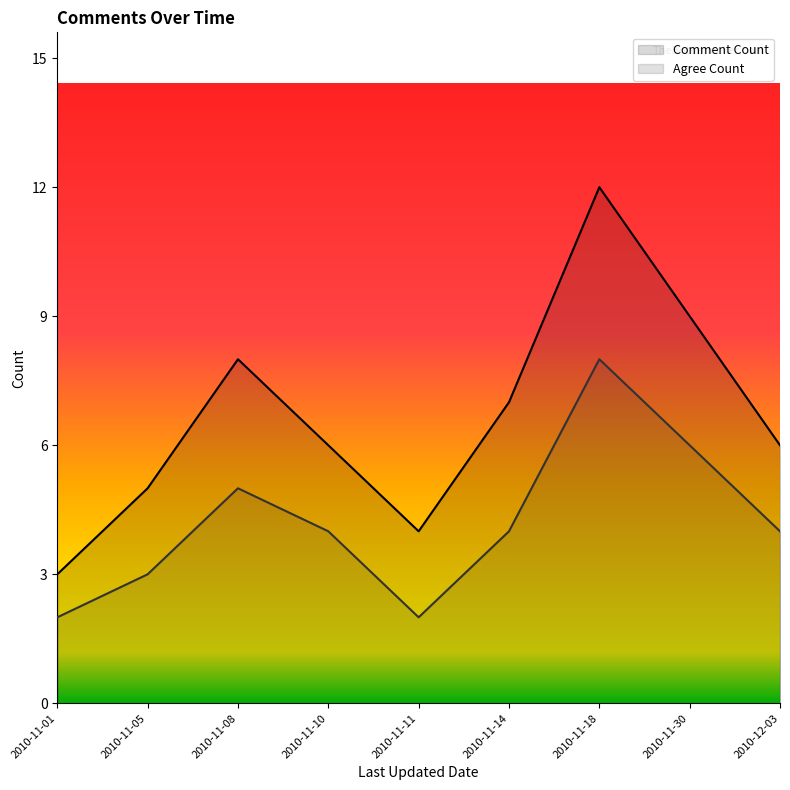

How many interior local valleys does the Comment Count series have?

1